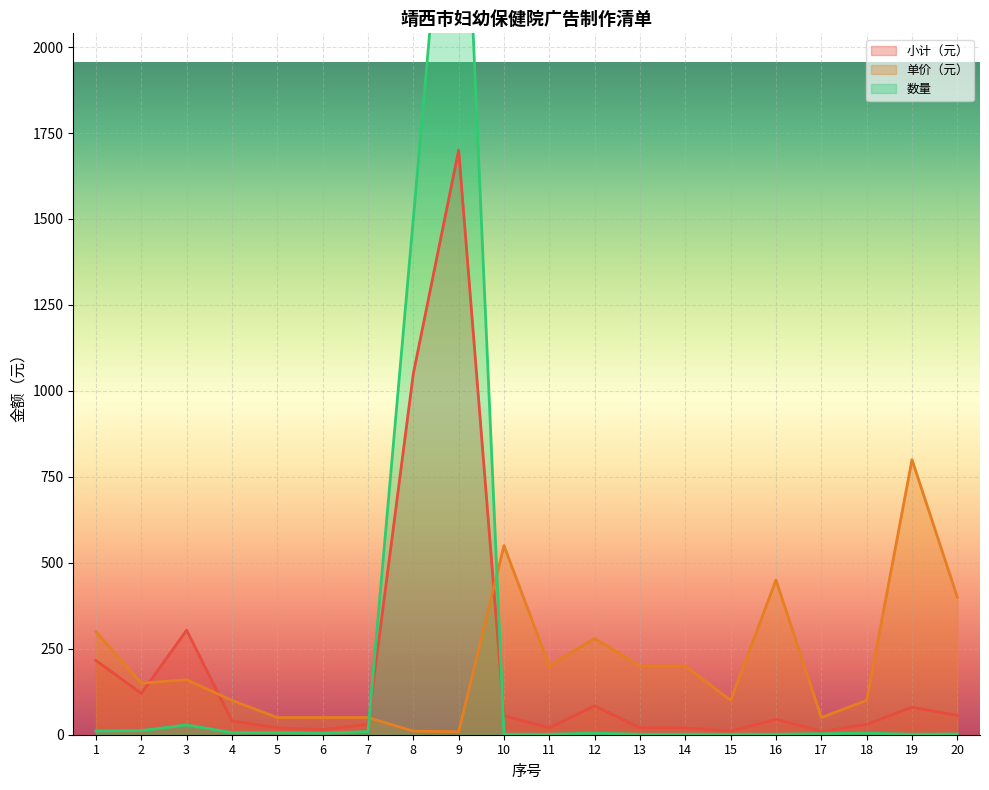

What is the maximum value shown in the chart?

3000.0